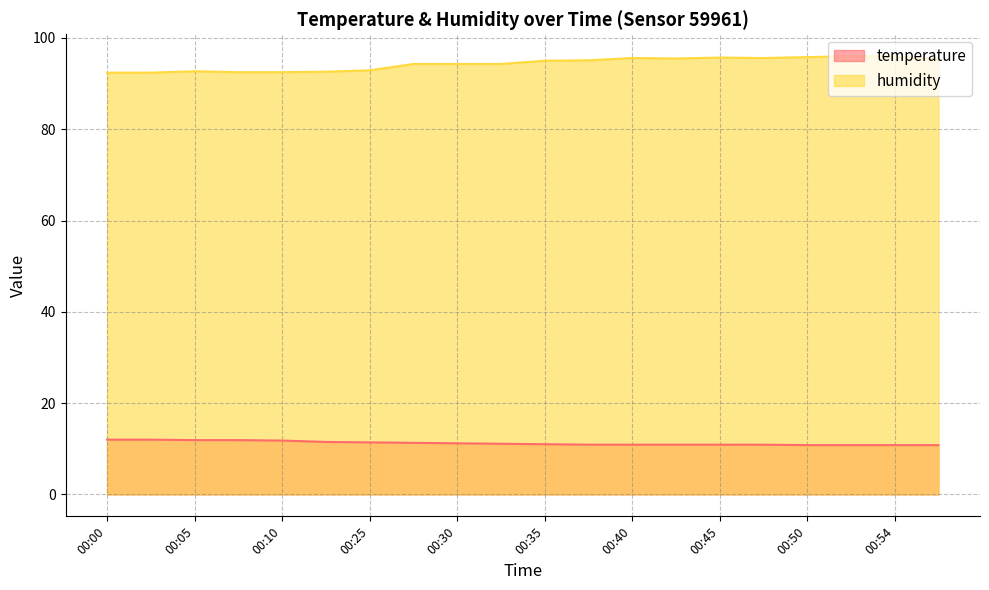

Between 00:00 and 00:52, which series saw the biggest shift?

humidity